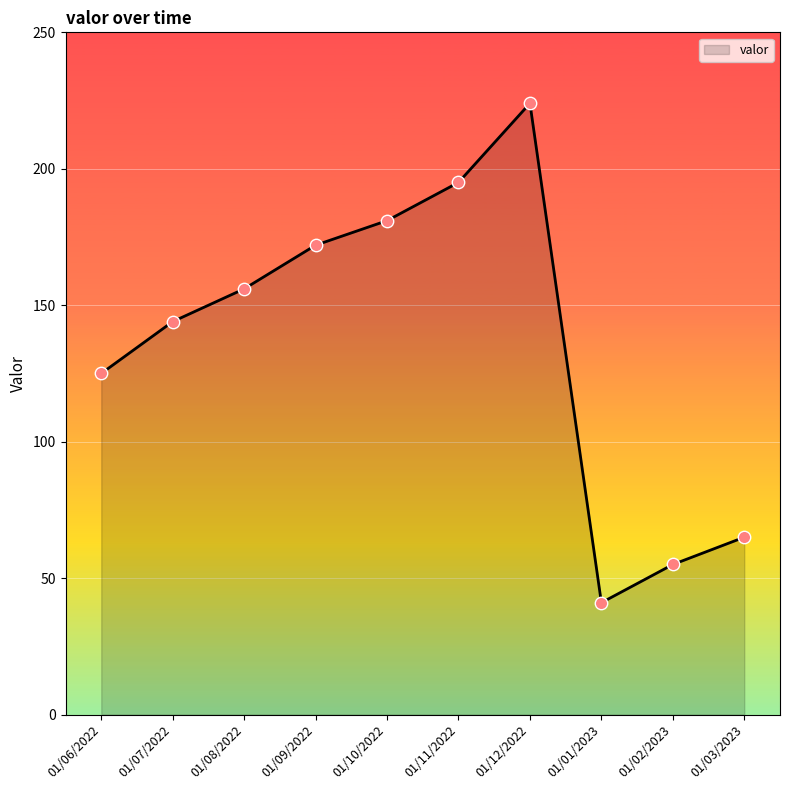

What is the change in value from 01/07/2022 to 01/01/2023?

-103